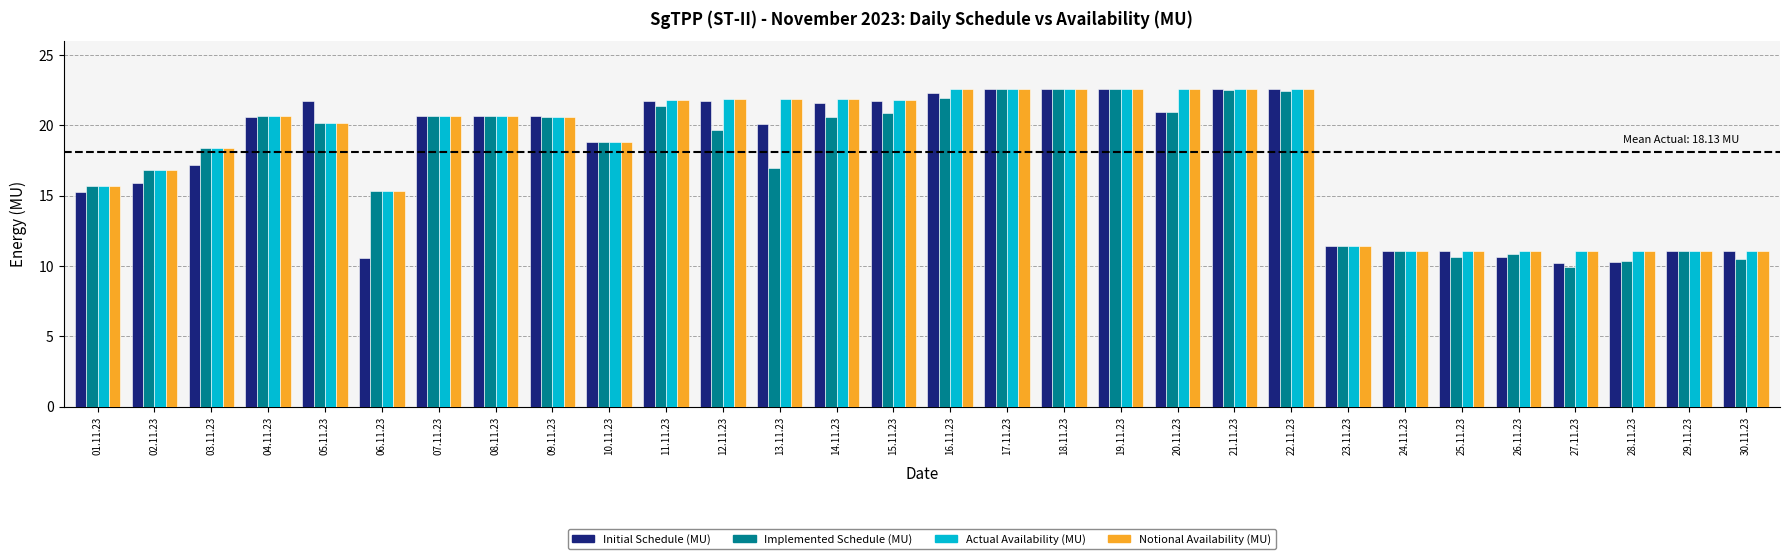

What is the sum of all Initial Schedule (MU) values?

532.0